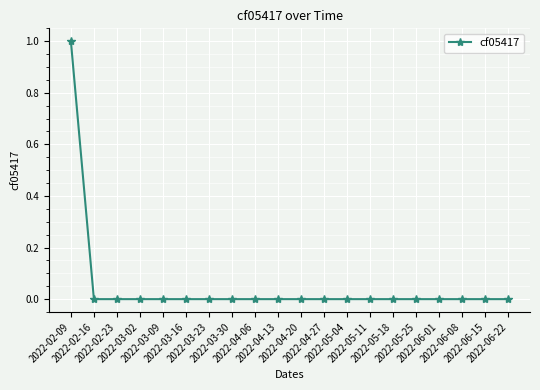

What is the label of the 10th point from the left?

2022-04-13